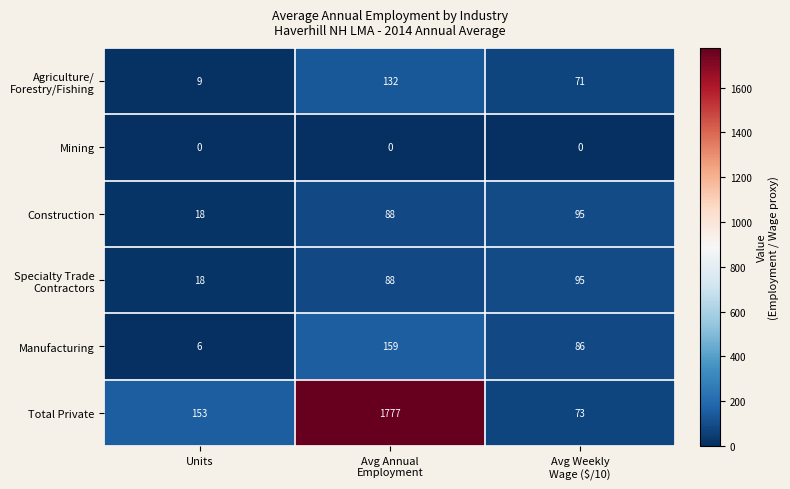

Which series has the largest total across all categories?

Total Private